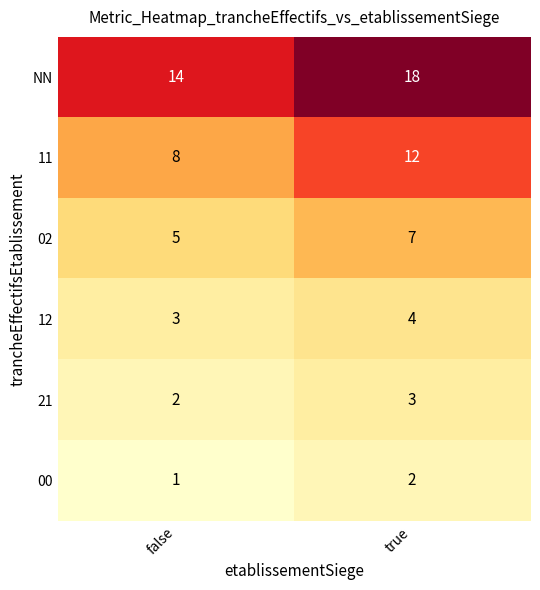

List the series in order of their peak value, highest first.

NN, 11, 02, 12, 21, 00